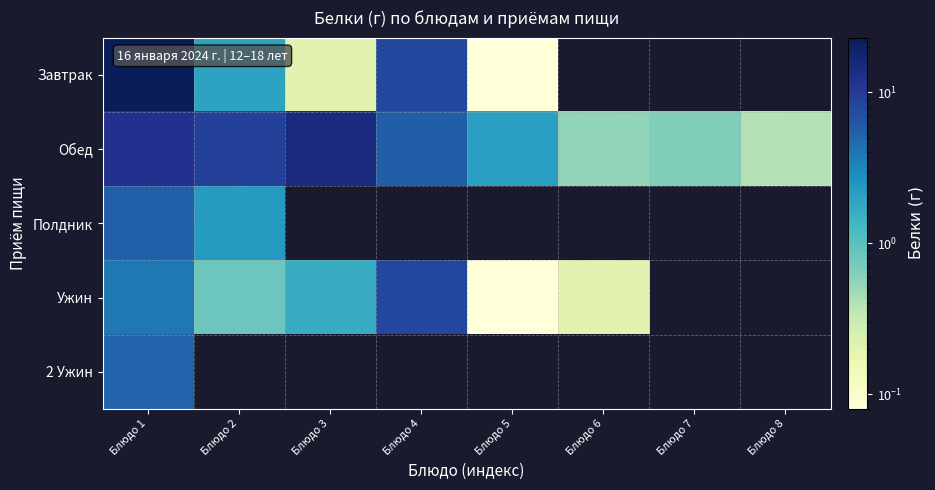

Which series has the largest total across all categories?

Обед